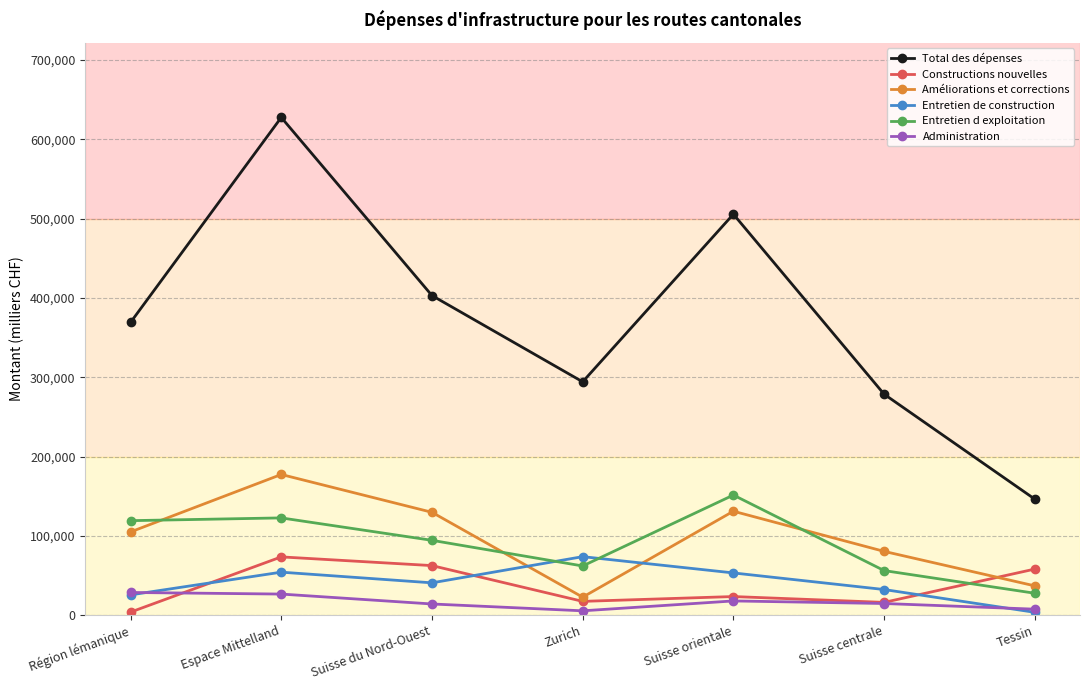

What is the maximum value for Améliorations et corrections?

177367